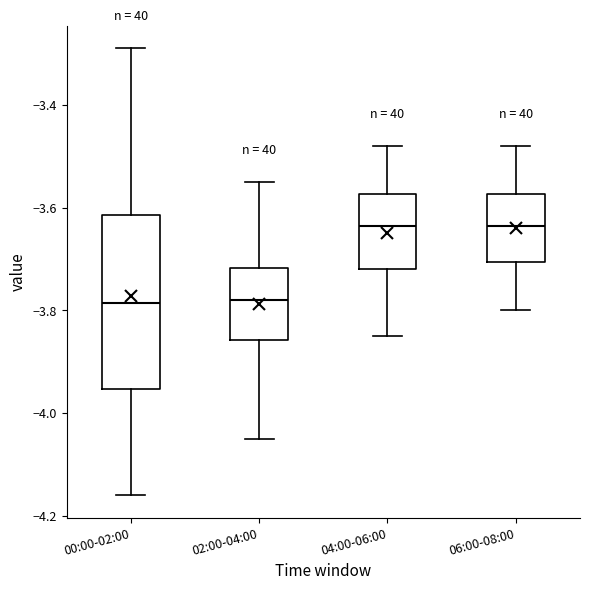

Which box is the tallest, from its lower edge to its upper edge?

00:00-02:00